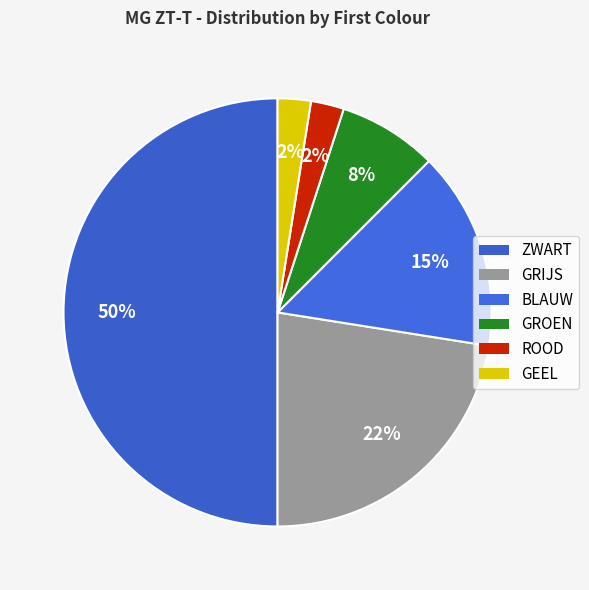

Is there a majority slice in this chart?

No